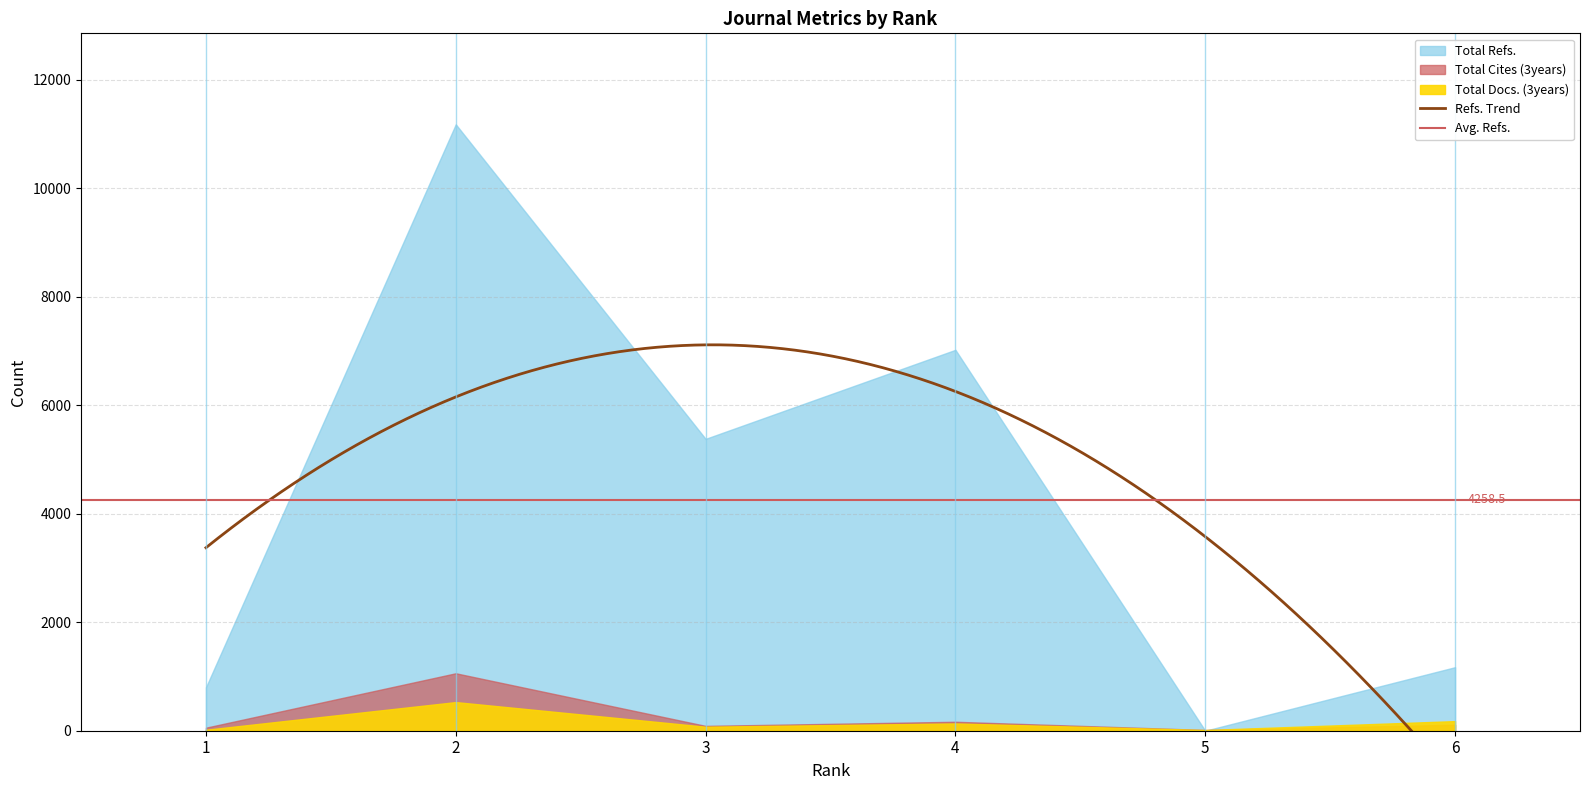

Which category has the highest value in the Total Cites (3years) series?

2